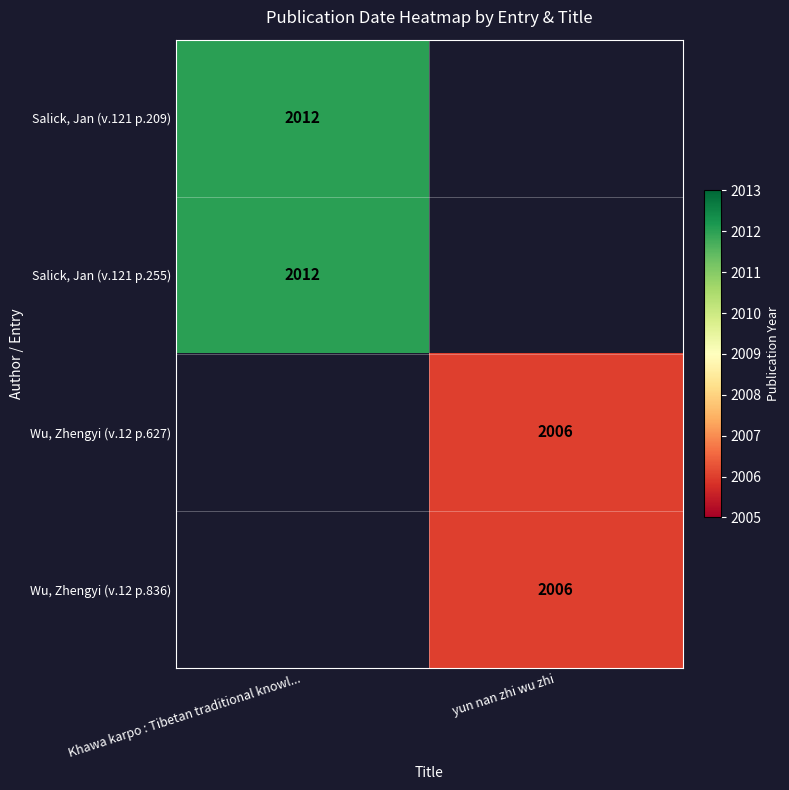

True or false: Salick, Jan (v.121 p.255) has a value of 412 at Khawa karpo : Tibetan traditional knowl....

False